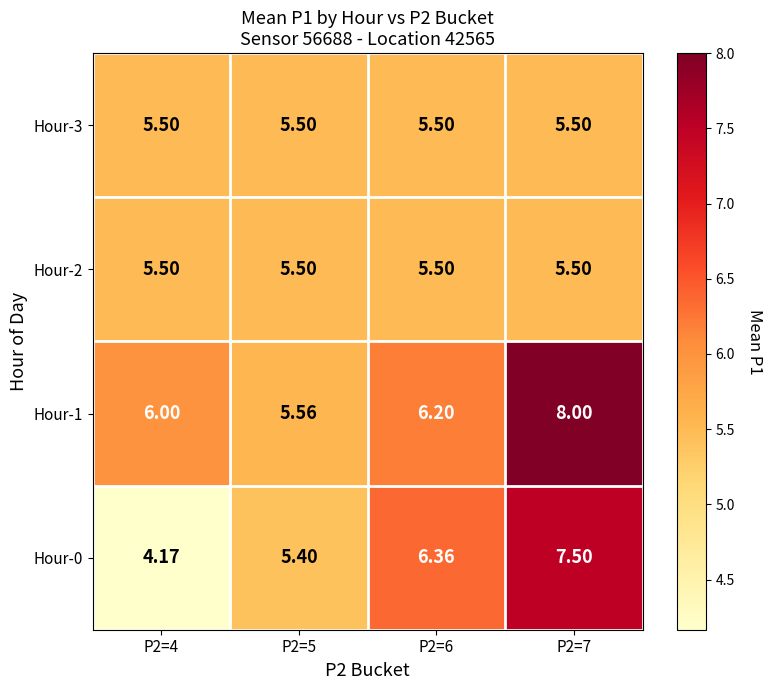

Count the number of categories in the chart.

4